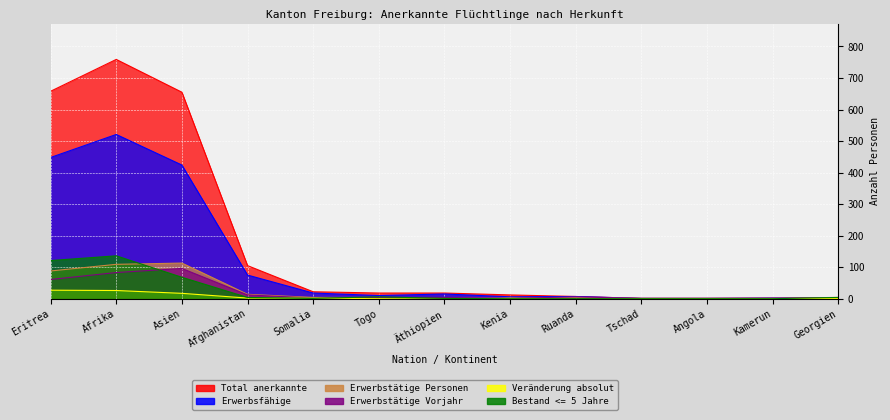

Reading left to right, what are all the values shown in this chart?

Total anerkannte: Eritrea=658	Afrika=759	Asien=655	Afghanistan=105	Somalia=22	Togo=18	Äthiopien=18	Kenia=12	Ruanda=7	Tschad=1	Angola=1	Kamerun=2	Georgien=4
Erwerbsfähige: Eritrea=448	Afrika=521	Asien=424	Afghanistan=75	Somalia=18	Togo=10	Äthiopien=15	Kenia=6	Ruanda=7	Tschad=1	Angola=1	Kamerun=2	Georgien=2
Erwerbstätige Personen: Eritrea=88	Afrika=109	Asien=113	Afghanistan=14	Somalia=4	Togo=4	Äthiopien=2	Kenia=2	Ruanda=4	Tschad=1	Angola=1	Kamerun=1	Georgien=2
Erwerbstätige Vorjahr: Eritrea=61	Afrika=83	Asien=96	Afghanistan=12	Somalia=2	Togo=4	Äthiopien=4	Kenia=1	Ruanda=6	Tschad=1	Angola=1	Kamerun=1	Georgien=1
Veränderung absolut: Eritrea=27	Afrika=26	Asien=17	Afghanistan=2	Somalia=2	Togo=0	Äthiopien=-2	Kenia=1	Ruanda=-2	Tschad=0	Angola=0	Kamerun=0	Georgien=1
Bestand <= 5 Jahre: Eritrea=121	Afrika=136	Asien=68	Afghanistan=4	Somalia=1	Togo=6	Äthiopien=1	Kenia=0	Ruanda=0	Tschad=0	Angola=0	Kamerun=0	Georgien=4